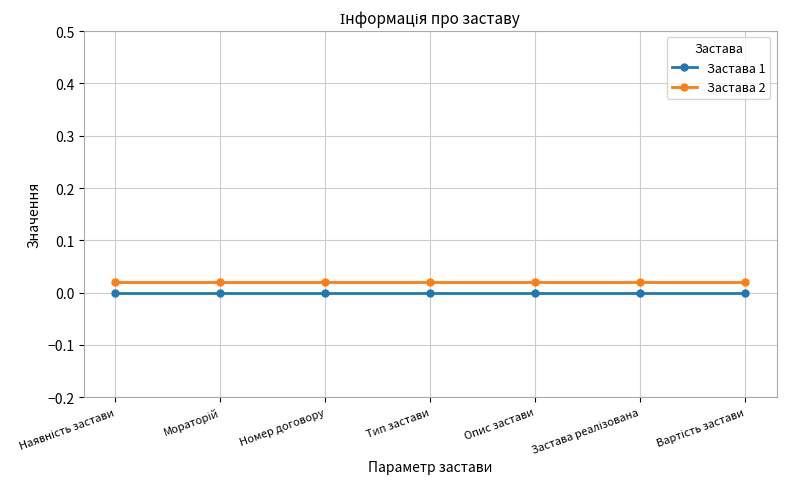

What position from the left is Тип застави?

4